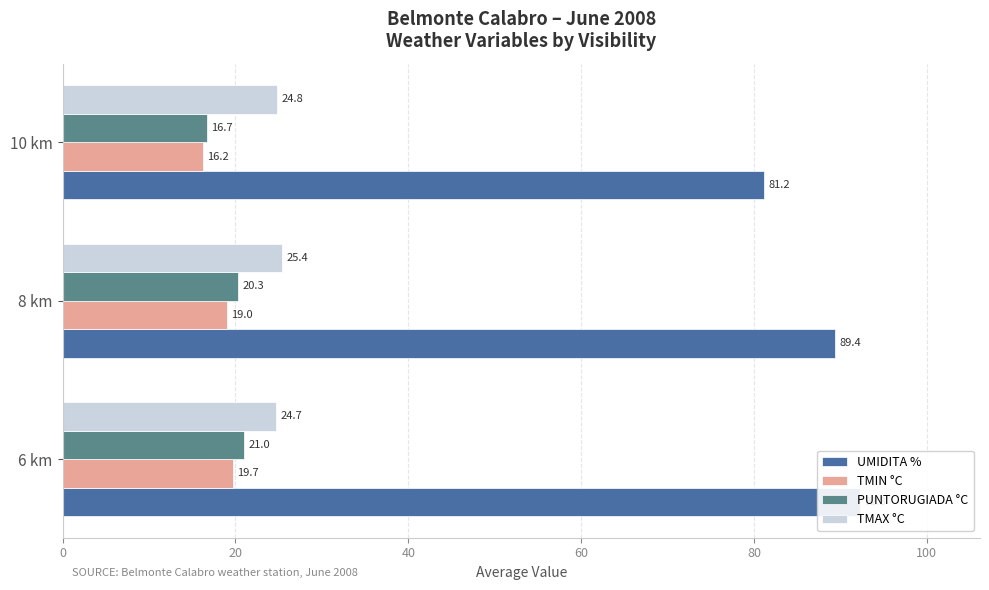

Rank the series by their maximum value, from highest to lowest.

UMIDITA %, TMAX °C, PUNTORUGIADA °C, TMIN °C